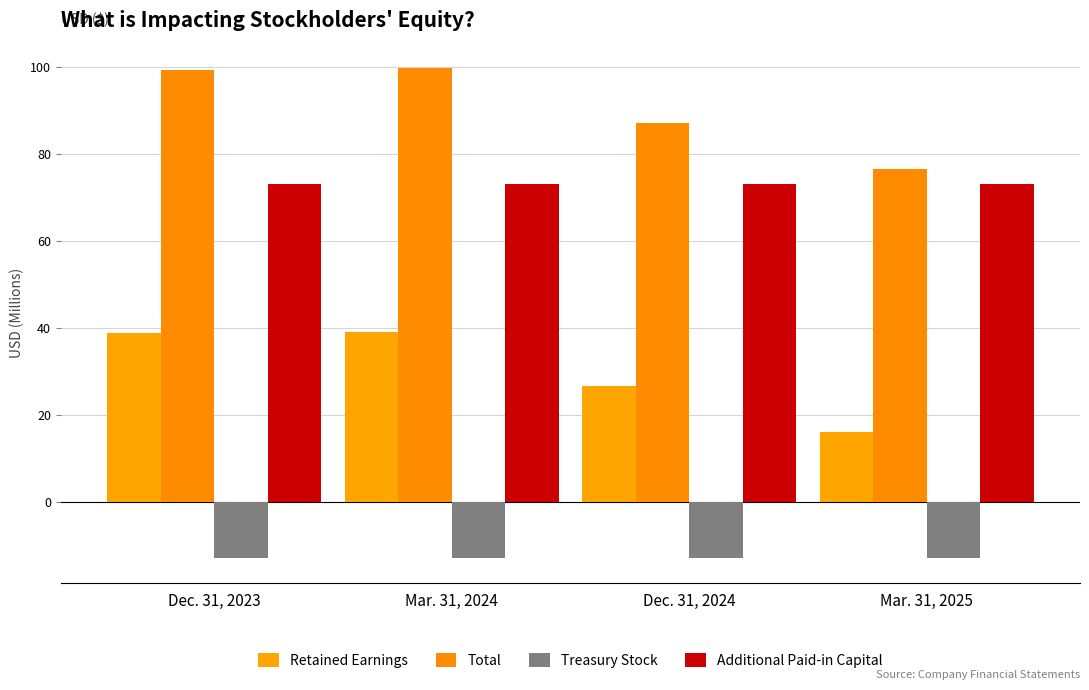

Between Mar. 31, 2024 and Dec. 31, 2024, which series saw the biggest shift?

Retained Earnings